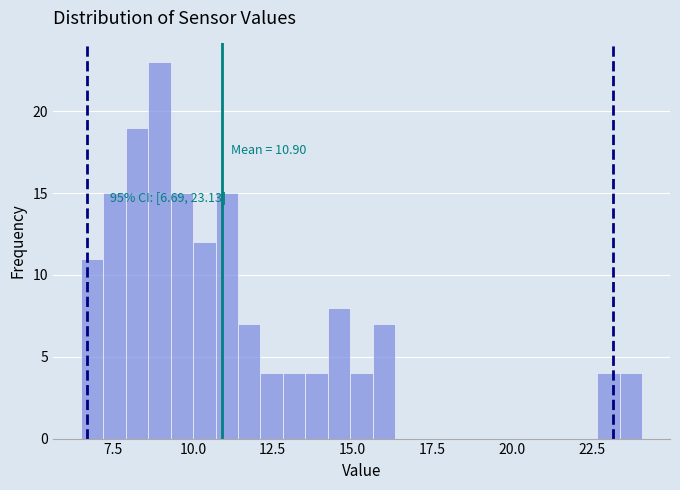

Read against the x-axis, roughly where is the centre of the tallest bar?

9.0